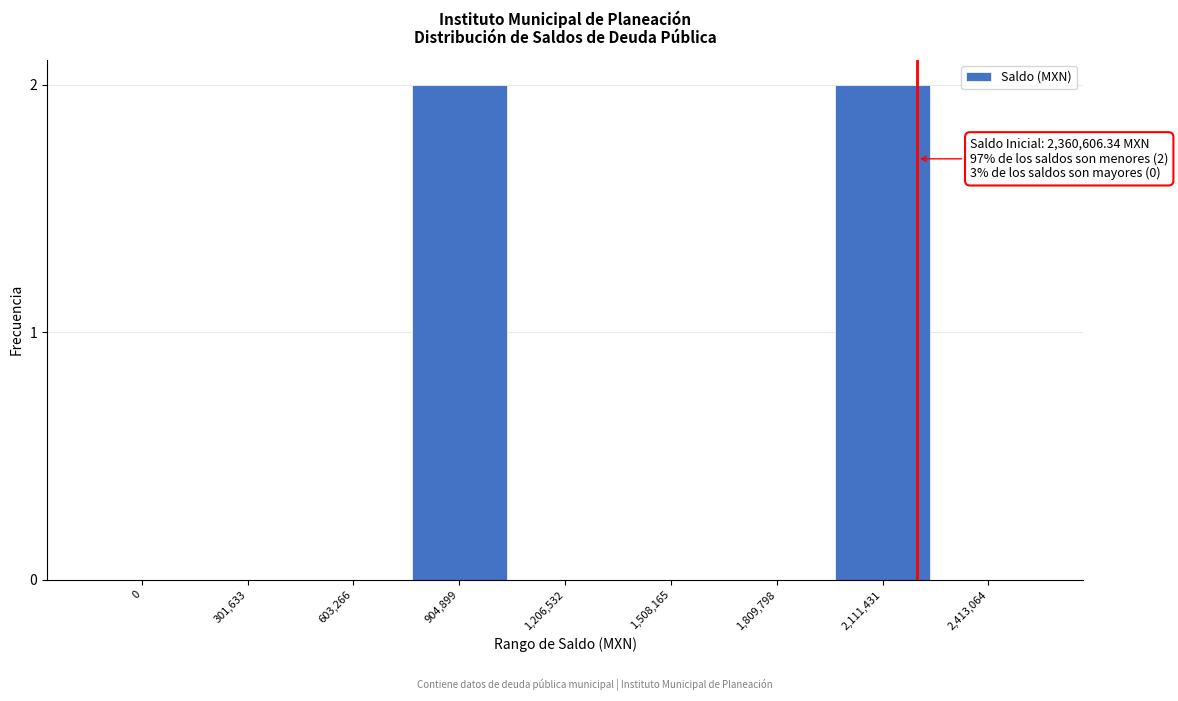

Reading left to right, transcribe all the data shown in this chart.

0=0	301,633=0	603,266=0	904,899=2	1,206,532=0	1,508,165=0	1,809,798=0	2,111,431=2	2,413,064=0